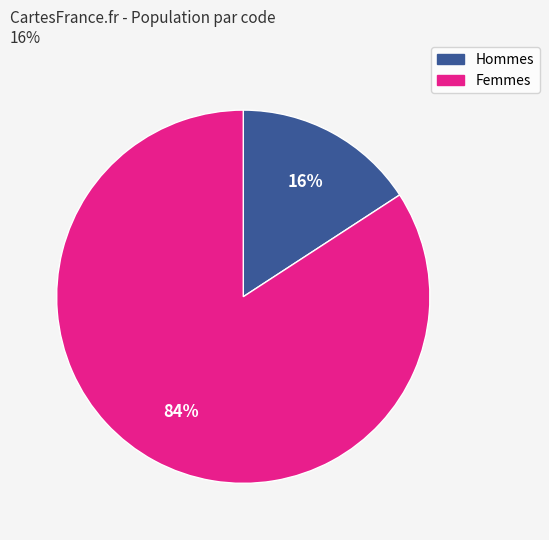

To the nearest percent, what is the average slice percentage?

50%